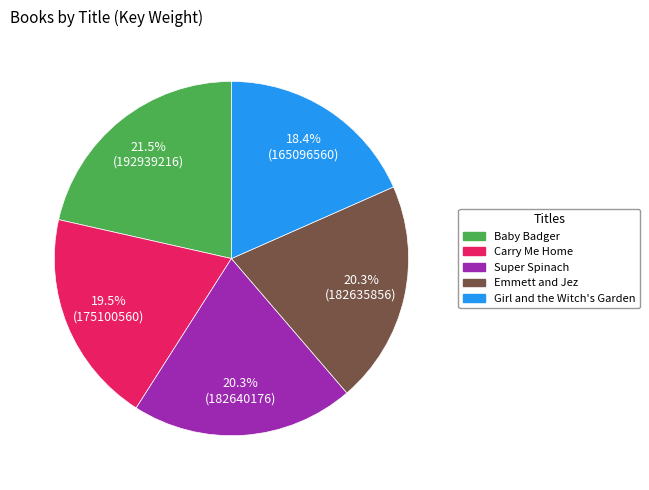

What is the smallest slice in the pie chart?

Girl and the Witch's Garden